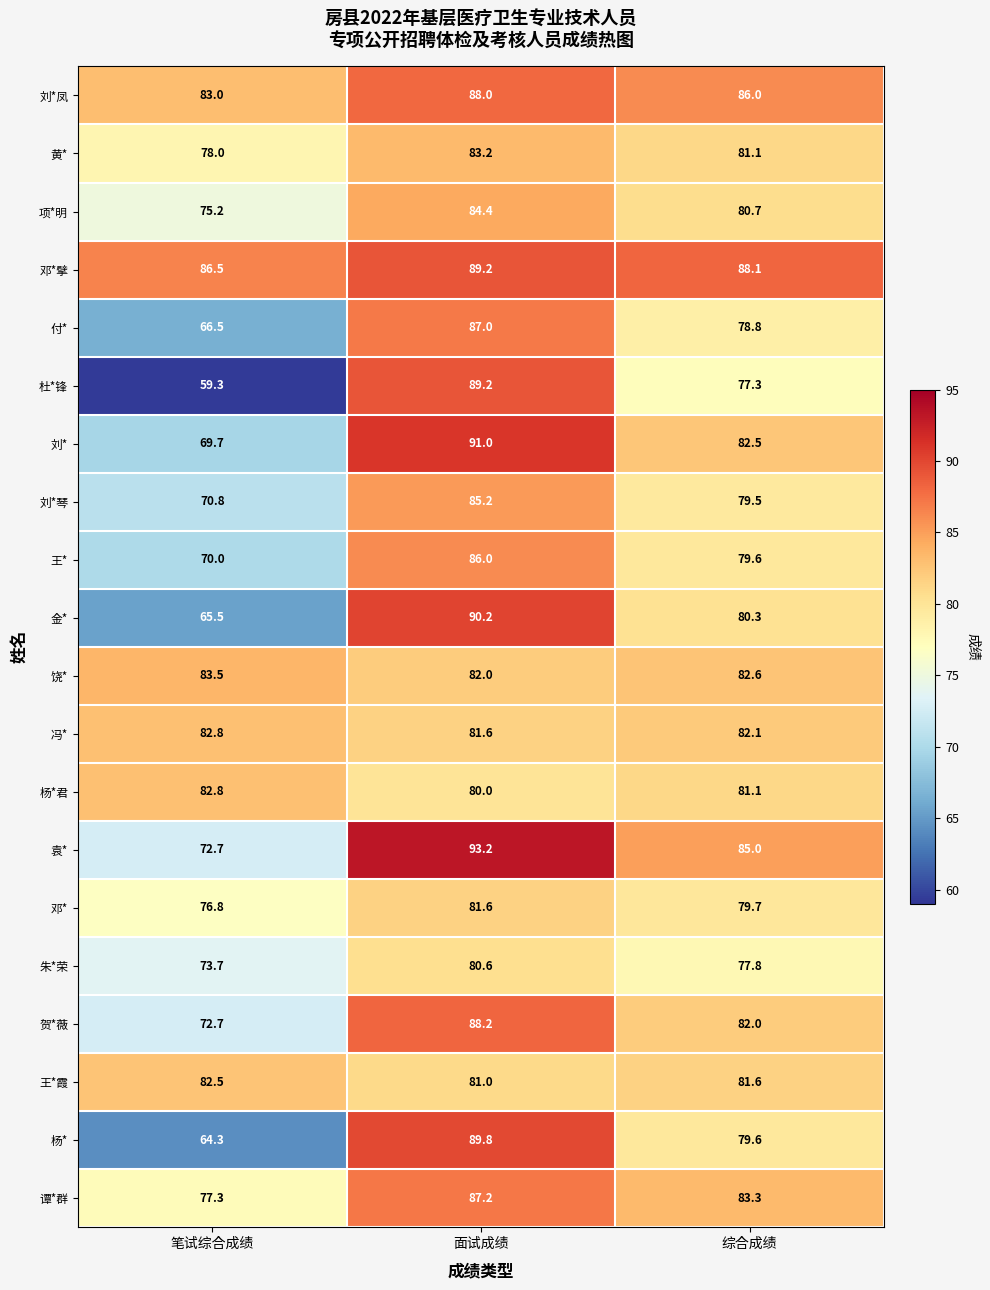

What is the average value of the 邓*擘 series?

87.9